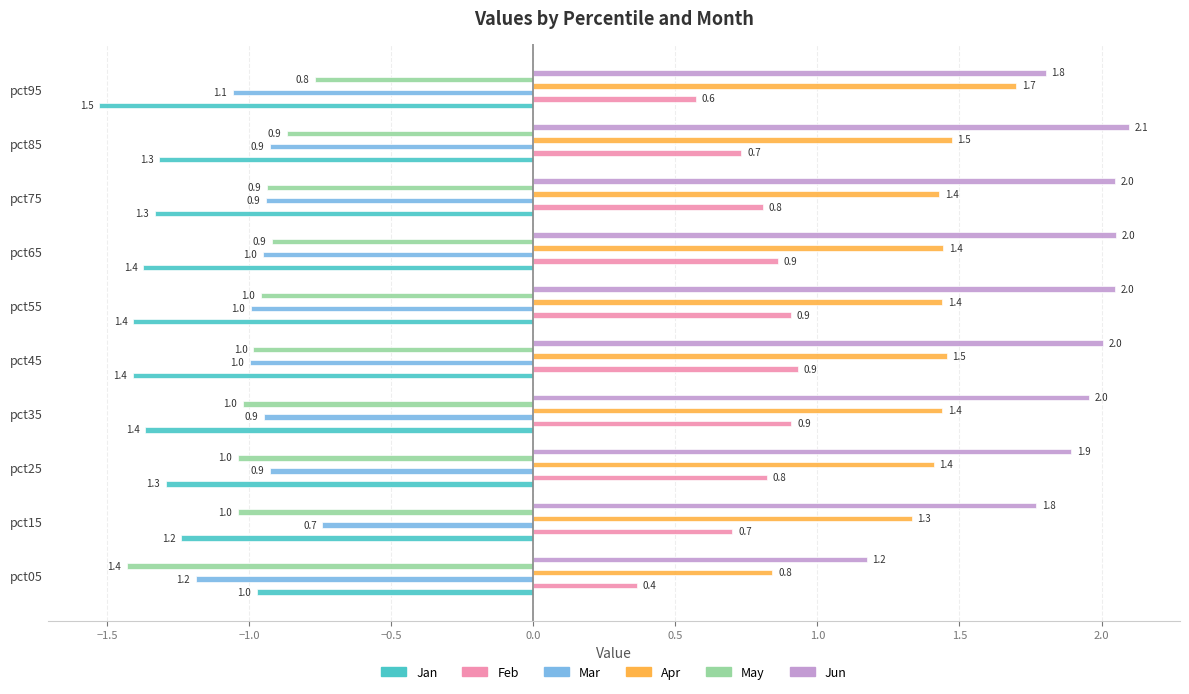

Between pct25 and pct95, which series saw the biggest shift?

Apr